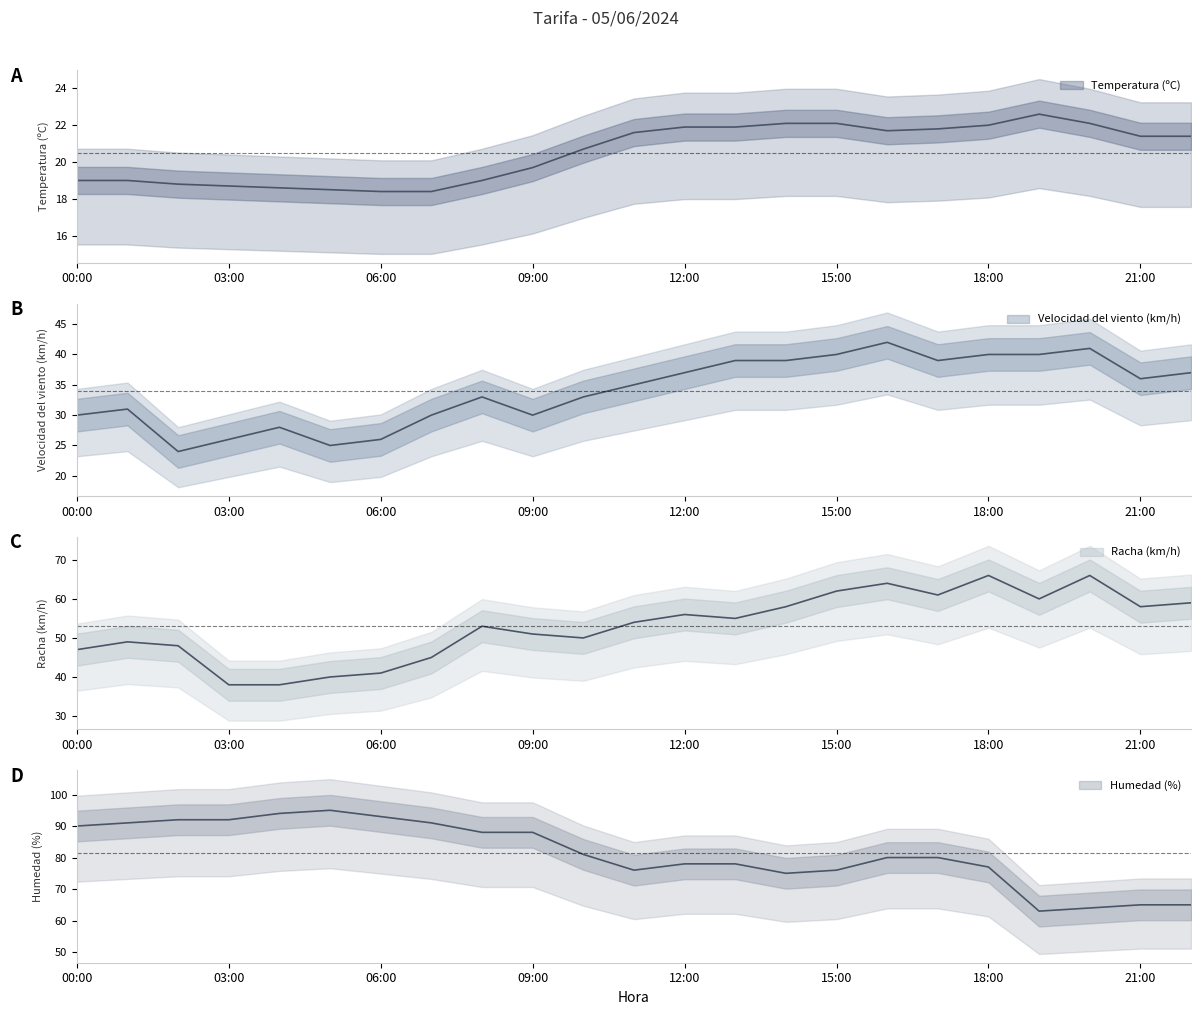

Reading left to right, transcribe all the data shown in this chart.

Temperatura (ºC): 00:00=19.0	01:00=19.0	02:00=18.8	03:00=18.7	04:00=18.6	05:00=18.5	06:00=18.4	07:00=18.4	08:00=19.0	09:00=19.7	10:00=20.7	11:00=21.6	12:00=21.9	13:00=21.9	14:00=22.1	15:00=22.1	16:00=21.7	17:00=21.8	18:00=22.0	19:00=22.6	20:00=22.1	21:00=21.4	22:00=21.4
Velocidad del viento (km/h): 00:00=30.0	01:00=31.0	02:00=24.0	03:00=26.0	04:00=28.0	05:00=25.0	06:00=26.0	07:00=30.0	08:00=33.0	09:00=30.0	10:00=33.0	11:00=35.0	12:00=37.0	13:00=39.0	14:00=39.0	15:00=40.0	16:00=42.0	17:00=39.0	18:00=40.0	19:00=40.0	20:00=41.0	21:00=36.0	22:00=37.0
Racha (km/h): 00:00=47.0	01:00=49.0	02:00=48.0	03:00=38.0	04:00=38.0	05:00=40.0	06:00=41.0	07:00=45.0	08:00=53.0	09:00=51.0	10:00=50.0	11:00=54.0	12:00=56.0	13:00=55.0	14:00=58.0	15:00=62.0	16:00=64.0	17:00=61.0	18:00=66.0	19:00=60.0	20:00=66.0	21:00=58.0	22:00=59.0
Humedad (%): 00:00=90.0	01:00=91.0	02:00=92.0	03:00=92.0	04:00=94.0	05:00=95.0	06:00=93.0	07:00=91.0	08:00=88.0	09:00=88.0	10:00=81.0	11:00=76.0	12:00=78.0	13:00=78.0	14:00=75.0	15:00=76.0	16:00=80.0	17:00=80.0	18:00=77.0	19:00=63.0	20:00=64.0	21:00=65.0	22:00=65.0